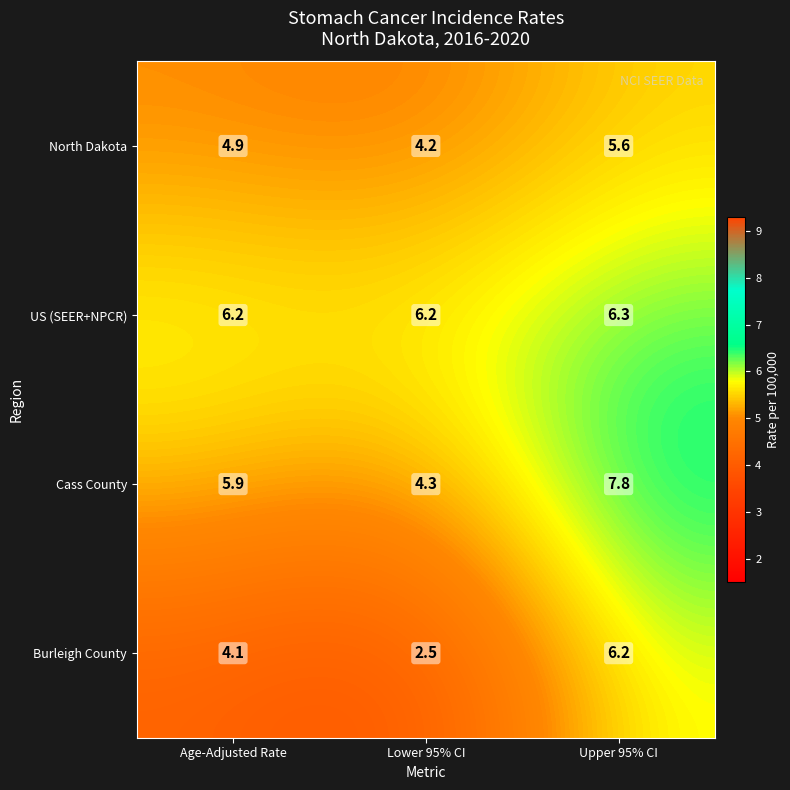

Reading right to left, extract all data points from this chart.

North Dakota: 2=5.6	1=4.2	0=4.9
US (SEER+NPCR): 2=6.3	1=6.2	0=6.2
Cass County: 2=7.8	1=4.3	0=5.9
Burleigh County: 2=6.2	1=2.5	0=4.1